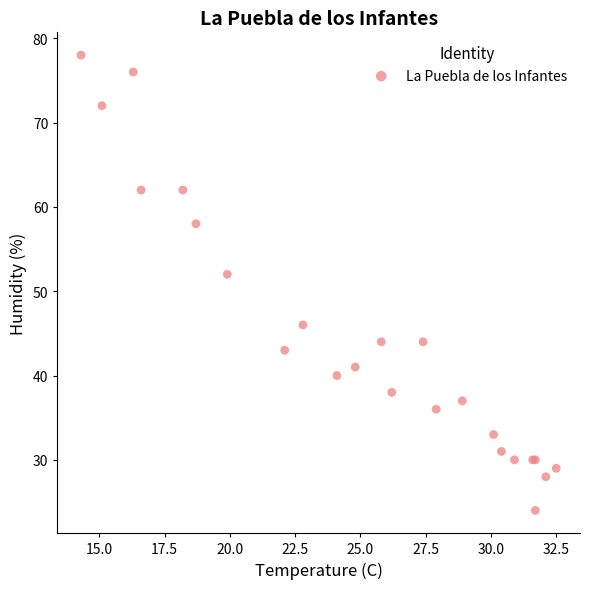

What Y value in the scatter plot is closest to 51?

52